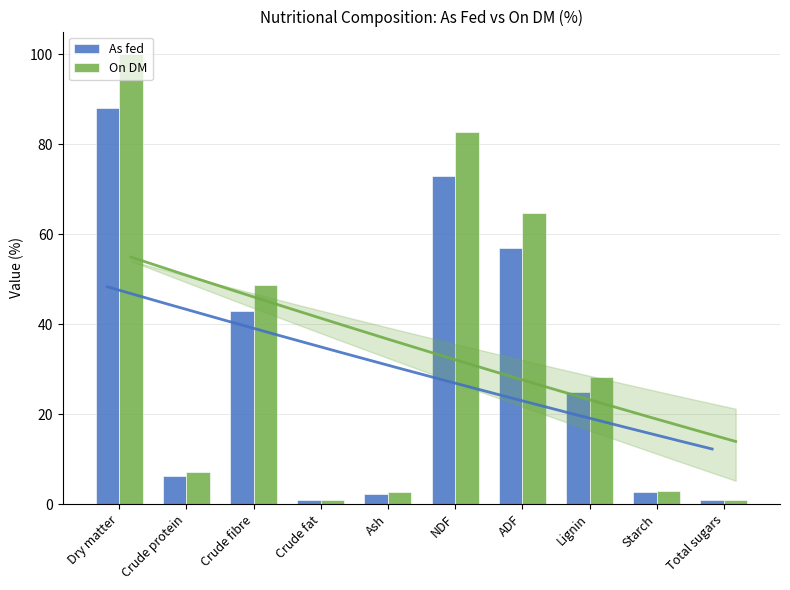

The value of On DM at Dry matter is 100.0. True or false?

True